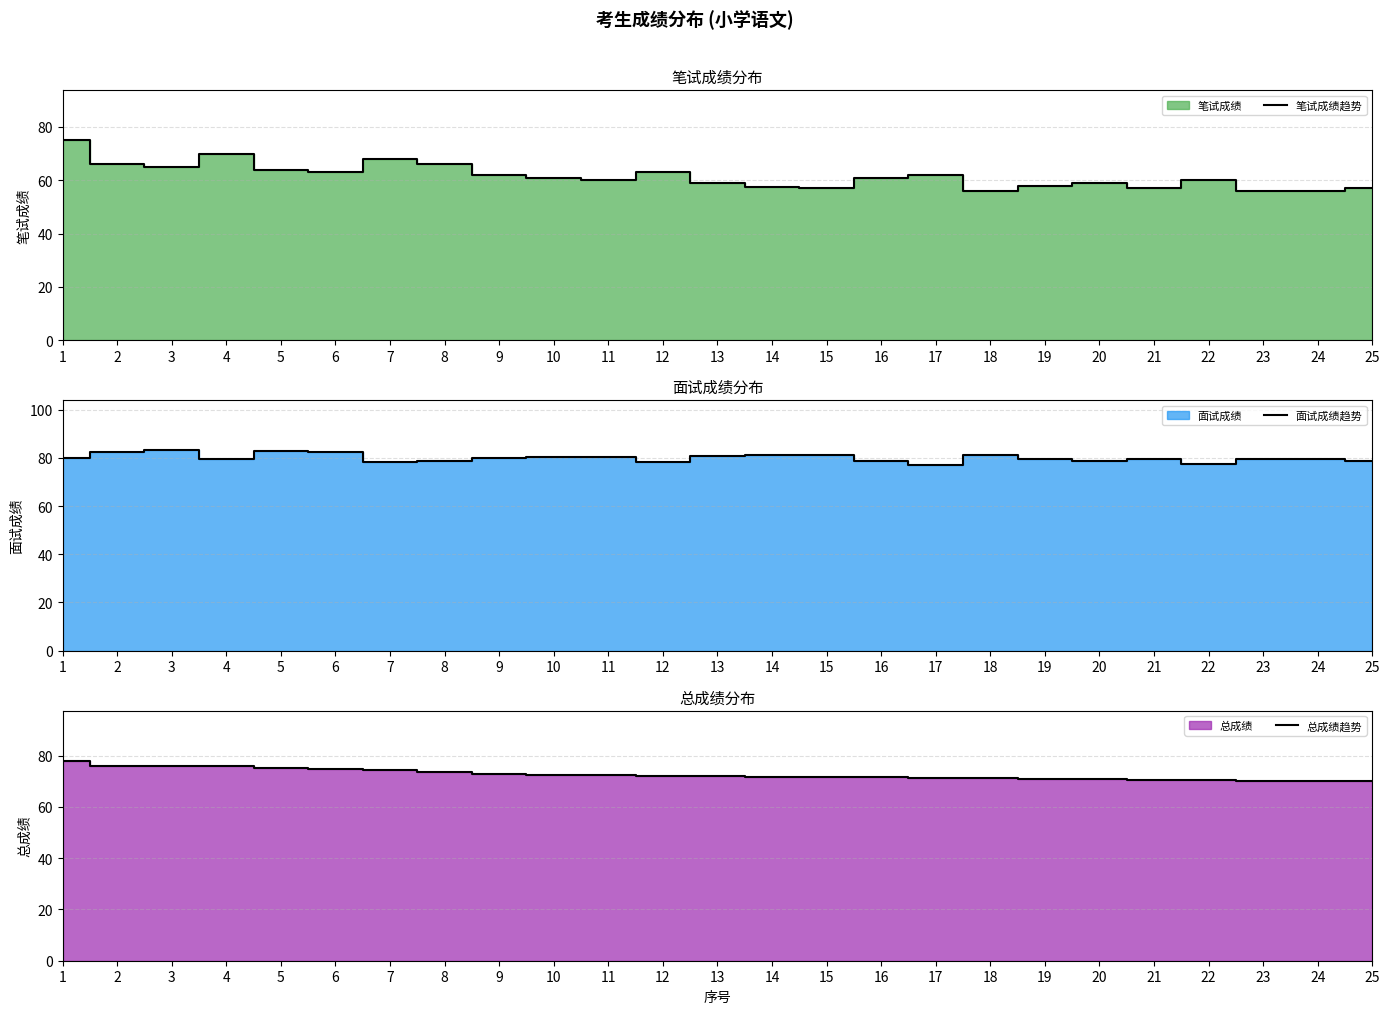

The 面试成绩趋势 series shows 52.7 at 22. True or false?

False